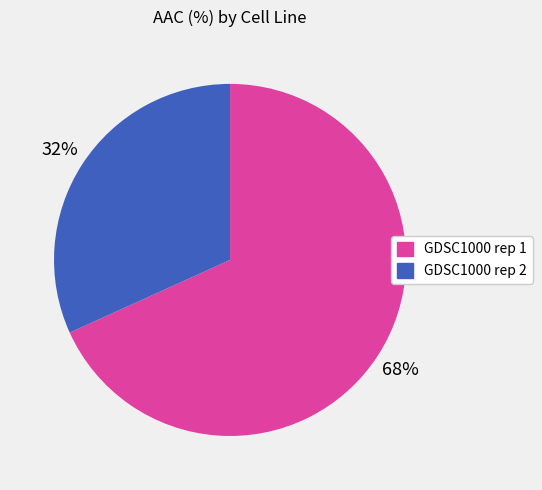

To the nearest percent, what portion does GDSC1000 rep 1 represent?

68%